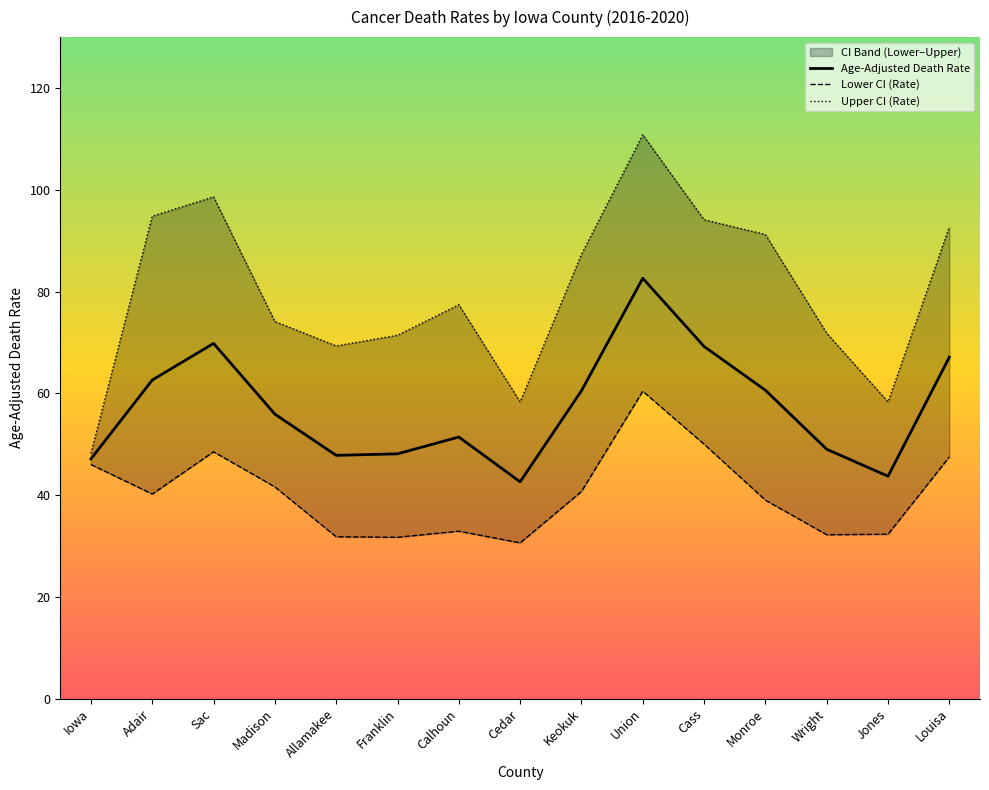

What is the sum of the Upper CI (Rate) values at Cedar and Union?

169.1